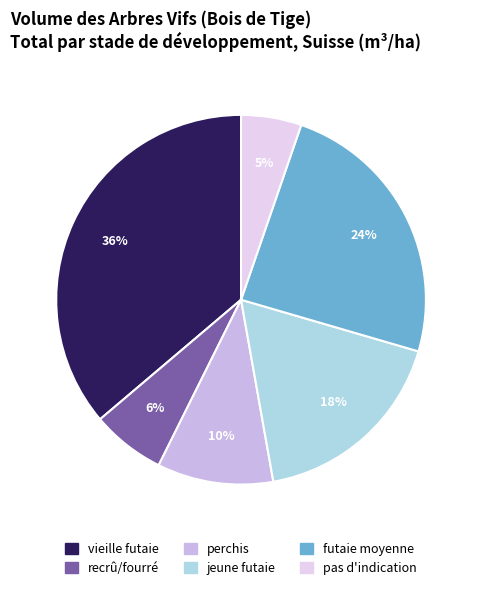

To the nearest percent, what is the average slice percentage?

17%